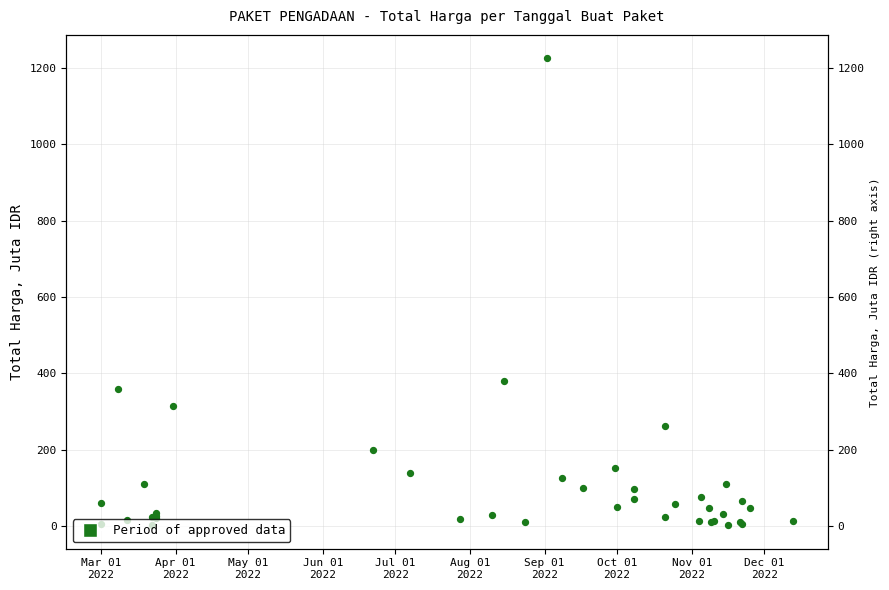

Between Apr 01
2022 and Aug 01
2022, which is larger?

Apr 01
2022